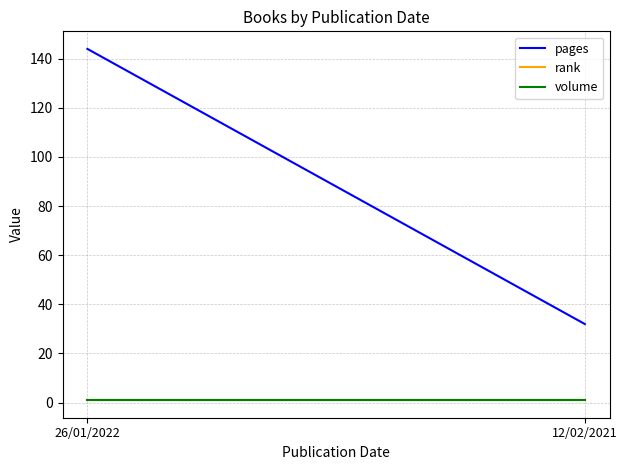

Does the chart display data point markers on the line(s)?

No